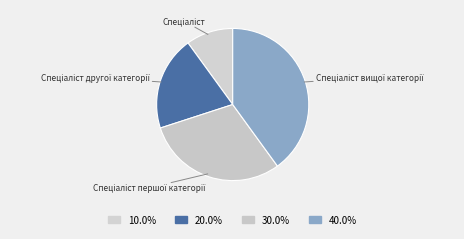

Is there any slice that represents more than half of the pie?

No